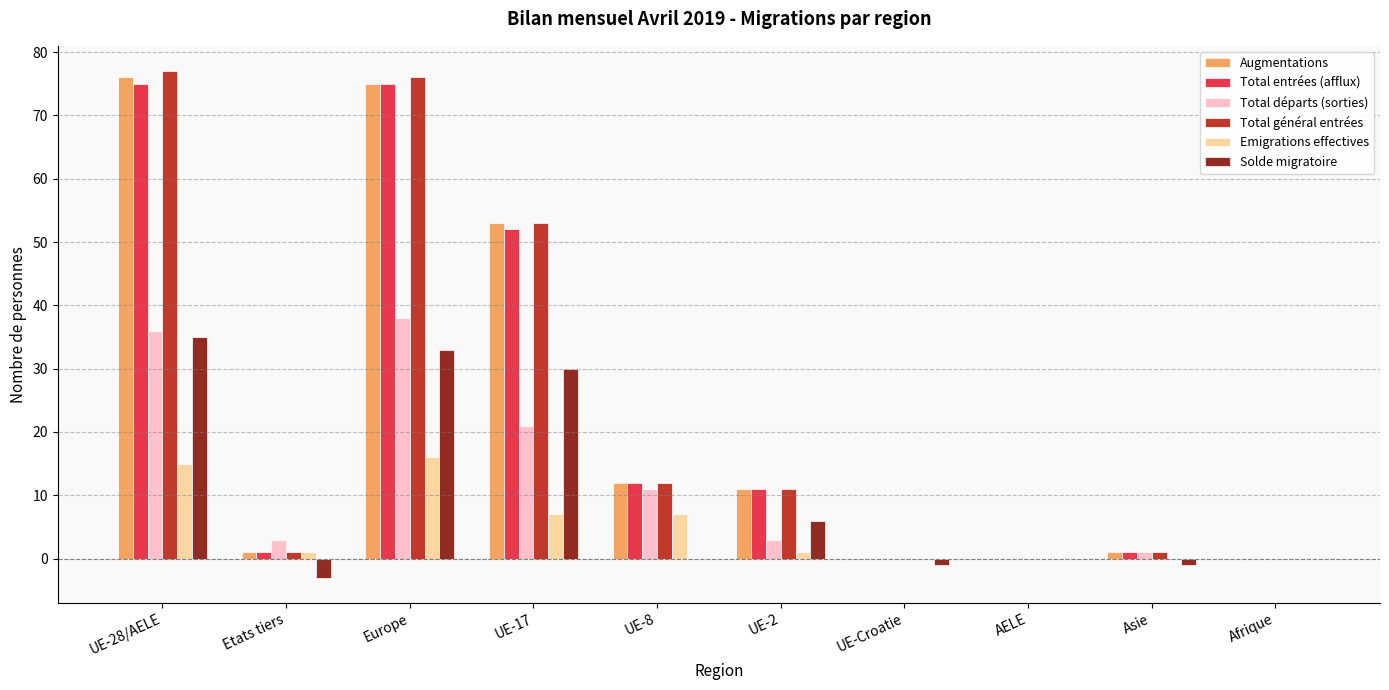

Is the value of Augmentations at UE-17 greater than the value of Emigrations effectives at Etats tiers?

Yes